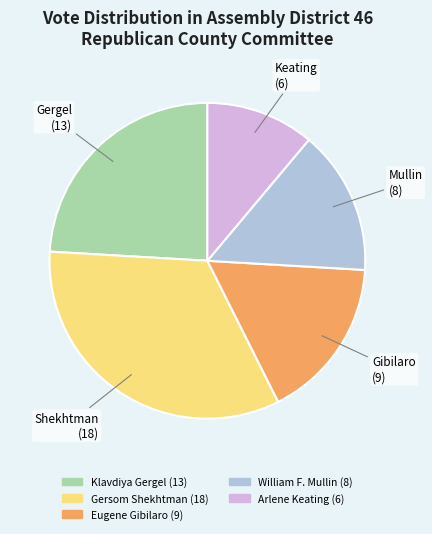

Rank the categories by value from lowest to highest.

Arlene Keating, William F. Mullin, Eugene Gibilaro, Klavdiya Gergel, Gersom Shekhtman